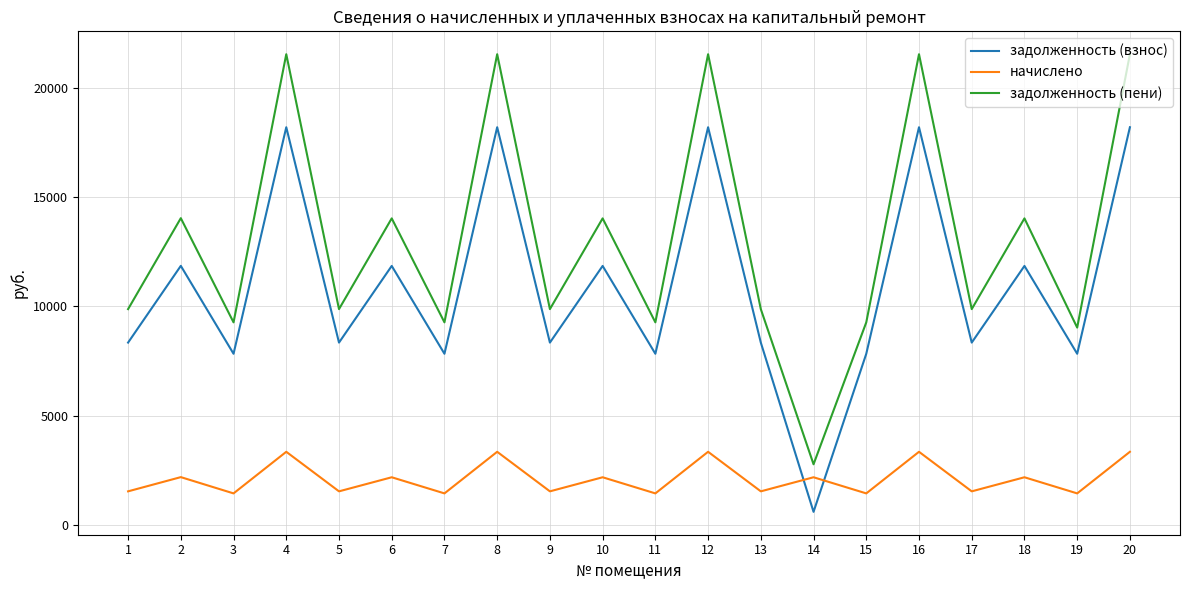

What is the highest value of the задолженность (пени) series?

21548.2